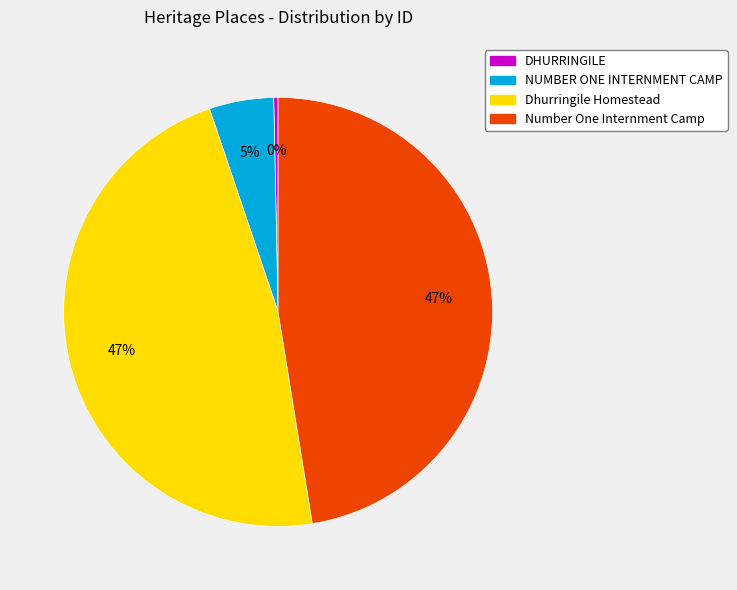

What percentage is the Number One Internment Camp slice, to the nearest percent?

47%